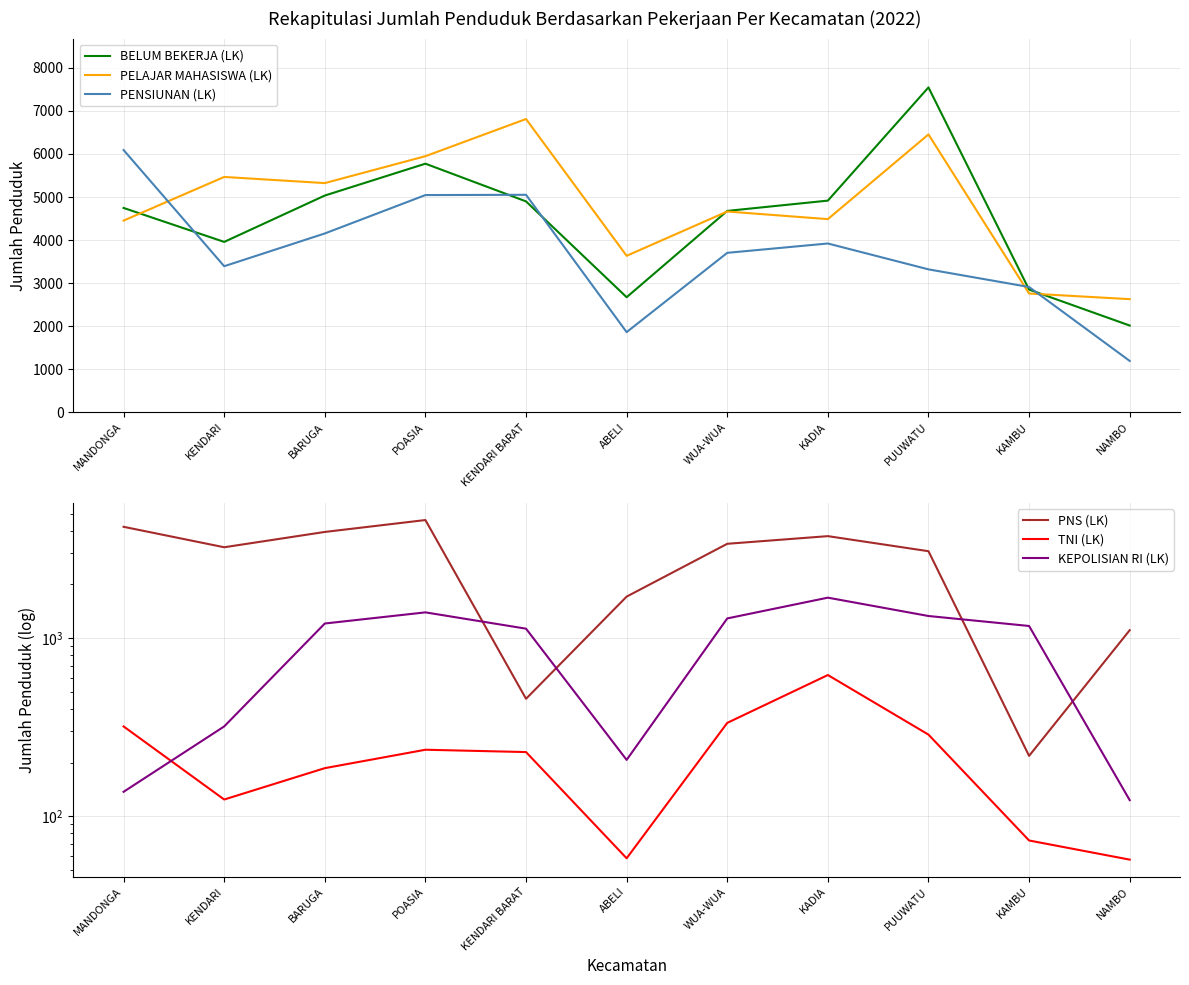

Which series has the widest spread of values?

BELUM BEKERJA (LK)